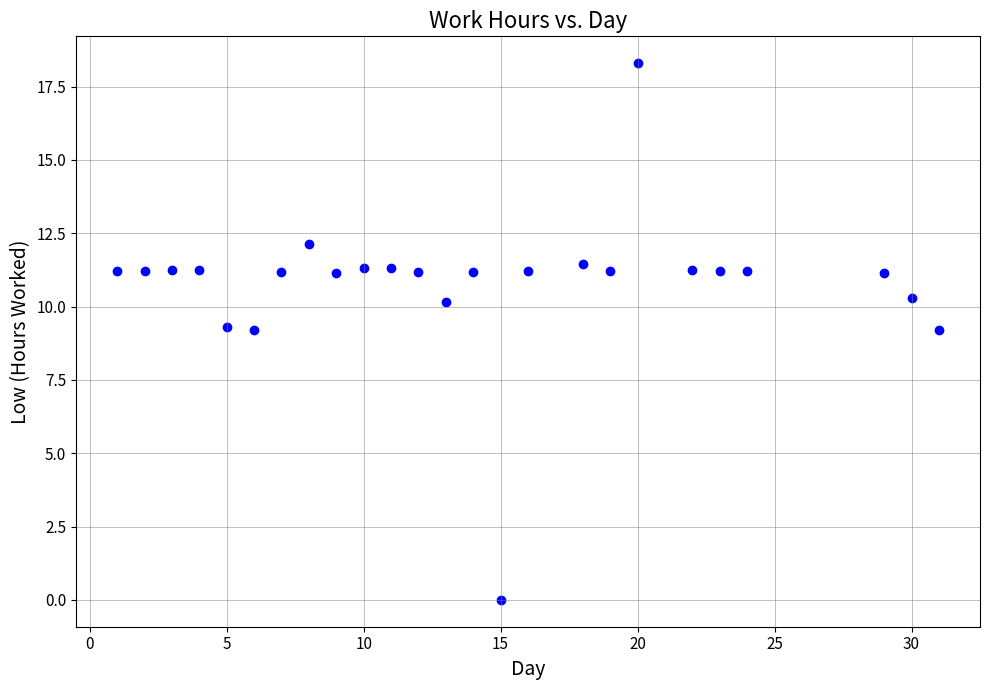

What is the range of X values (max minus min)?

30.0